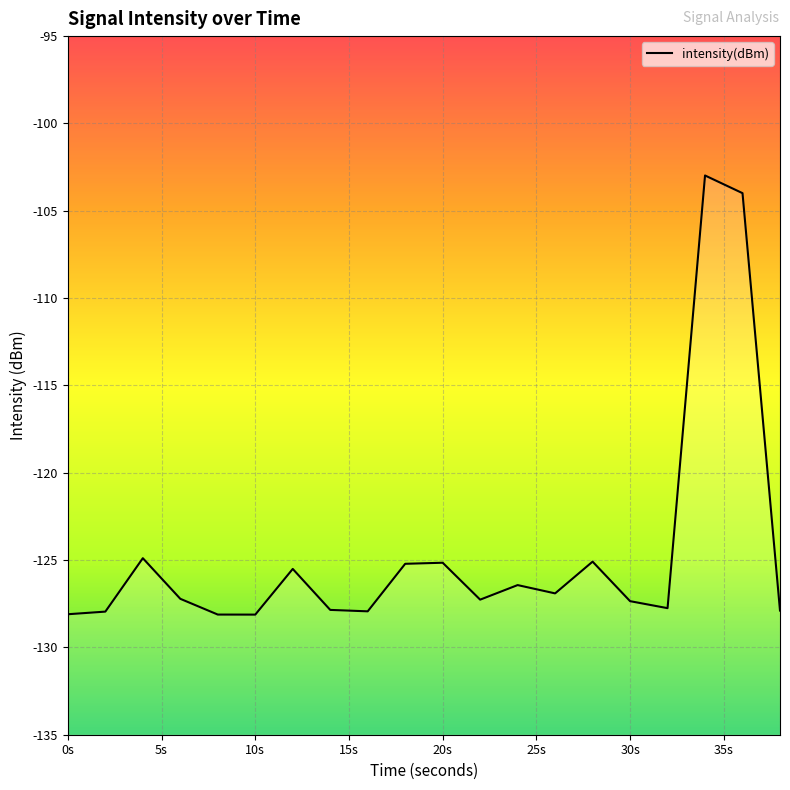

The value at 20s is -125.2. True or false?

True